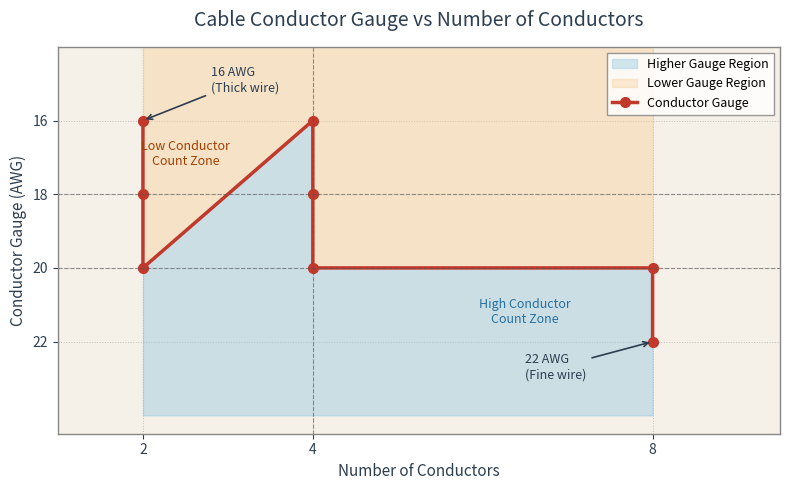

What is the value of the 5th point from the left?

18